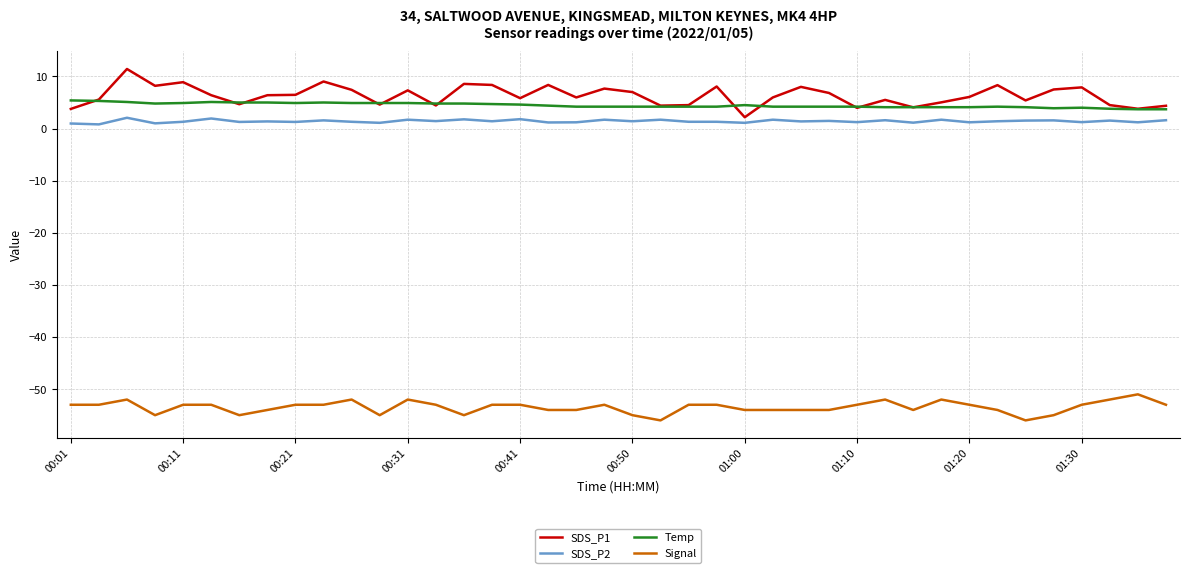

What is the lowest value of the SDS_P1 series?

2.2